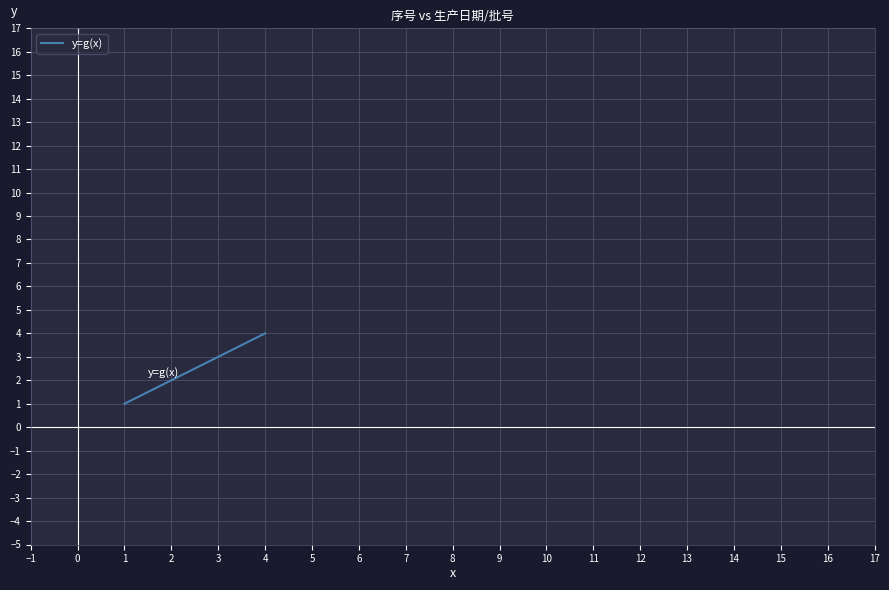

Read the value at 1.

1